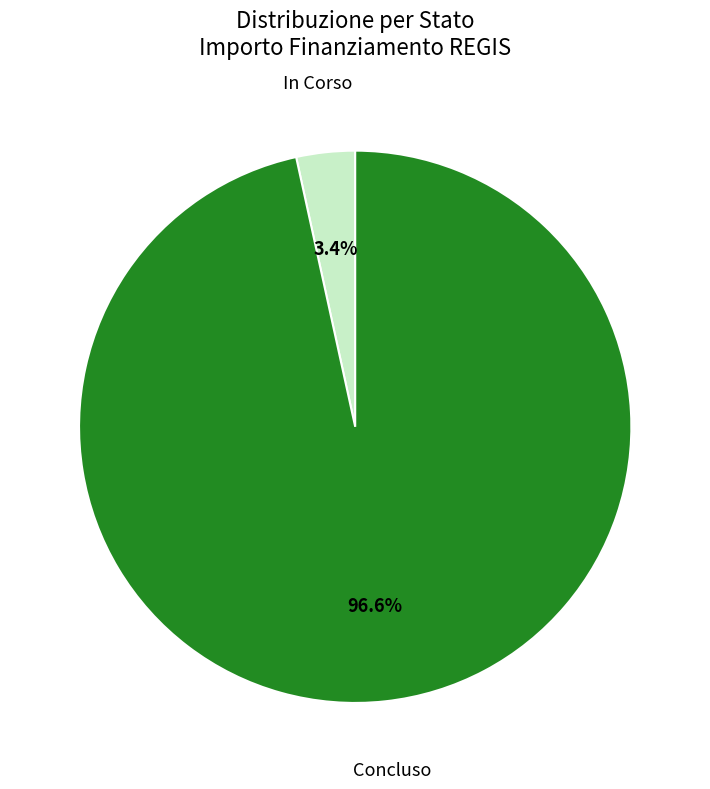

What is the largest slice in the pie chart?

Concluso